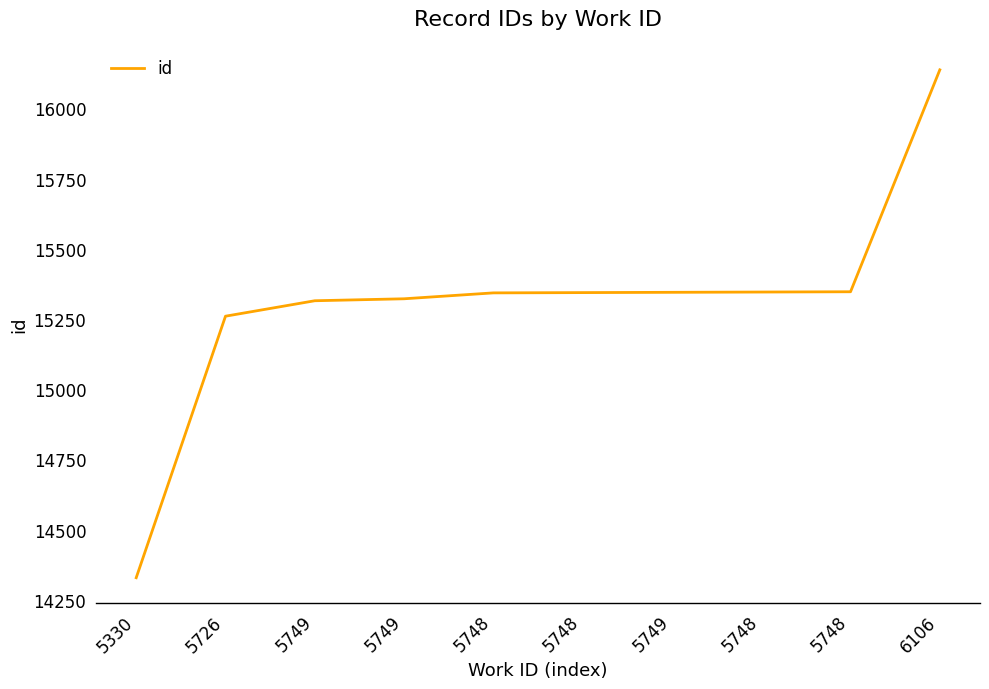

List the labels in order of value, largest first.

6106, 5748, 5748, 5749, 5748, 5748, 5749, 5749, 5726, 5330